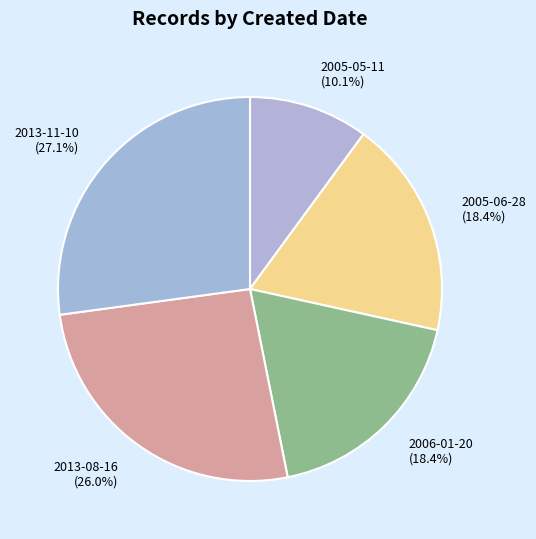

How many segments does this pie chart have?

5